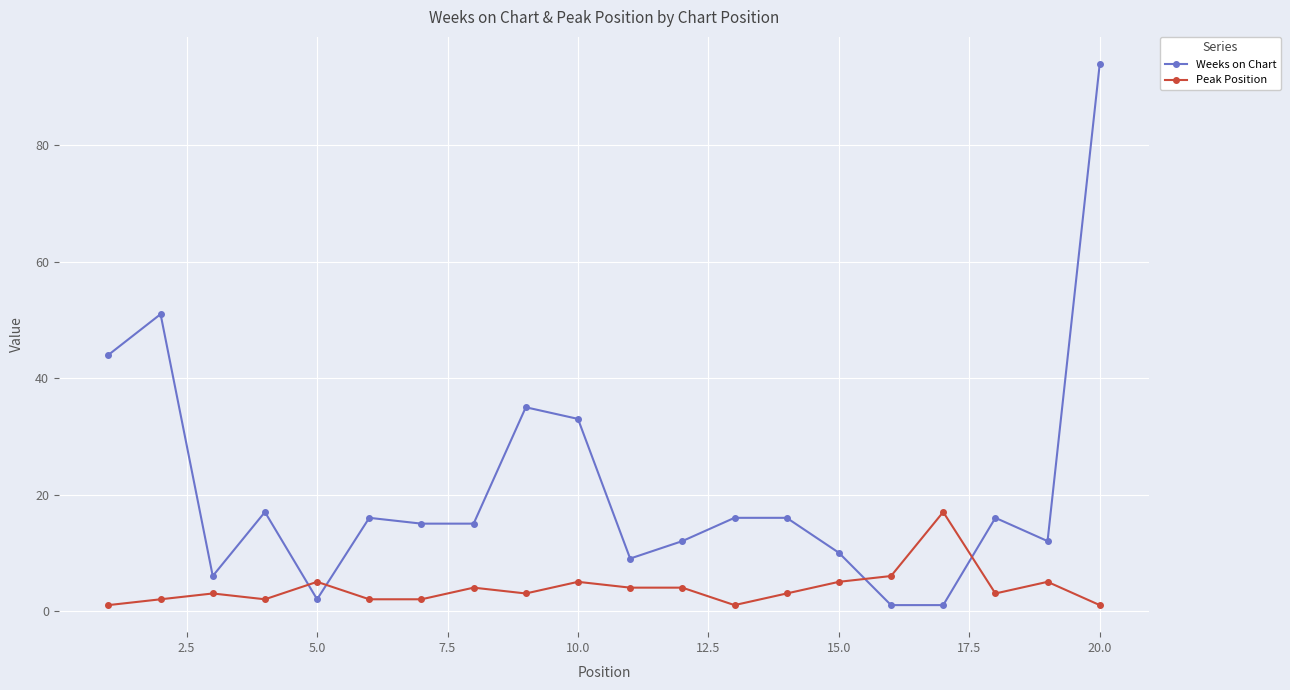

Rank the series by their maximum value, from highest to lowest.

Weeks on Chart, Peak Position